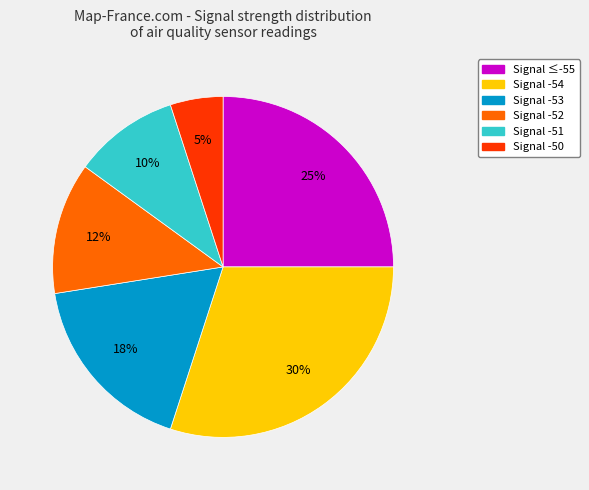

How many segments does this pie chart have?

6